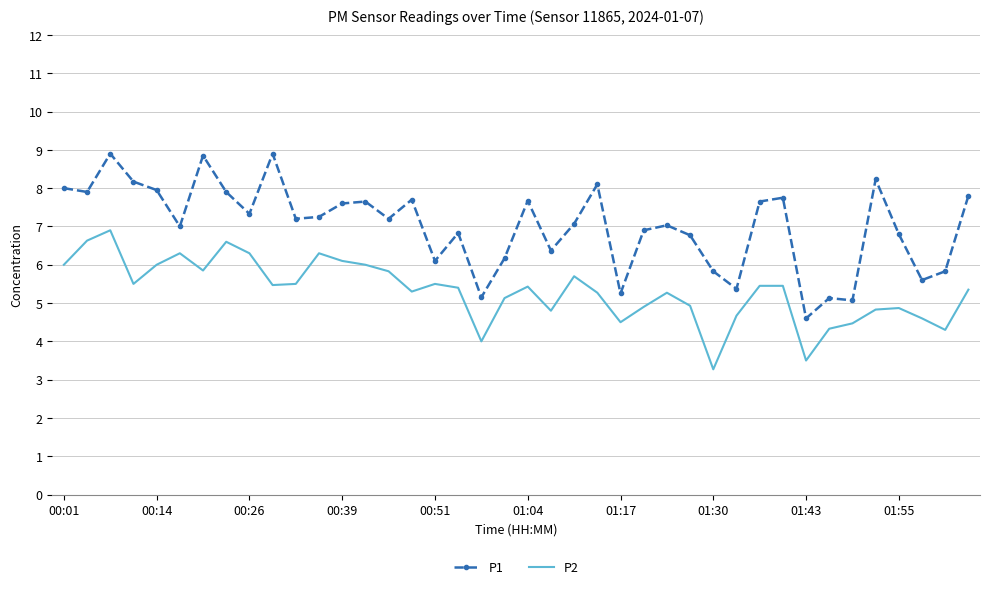

Which series has the largest total across all categories?

P1